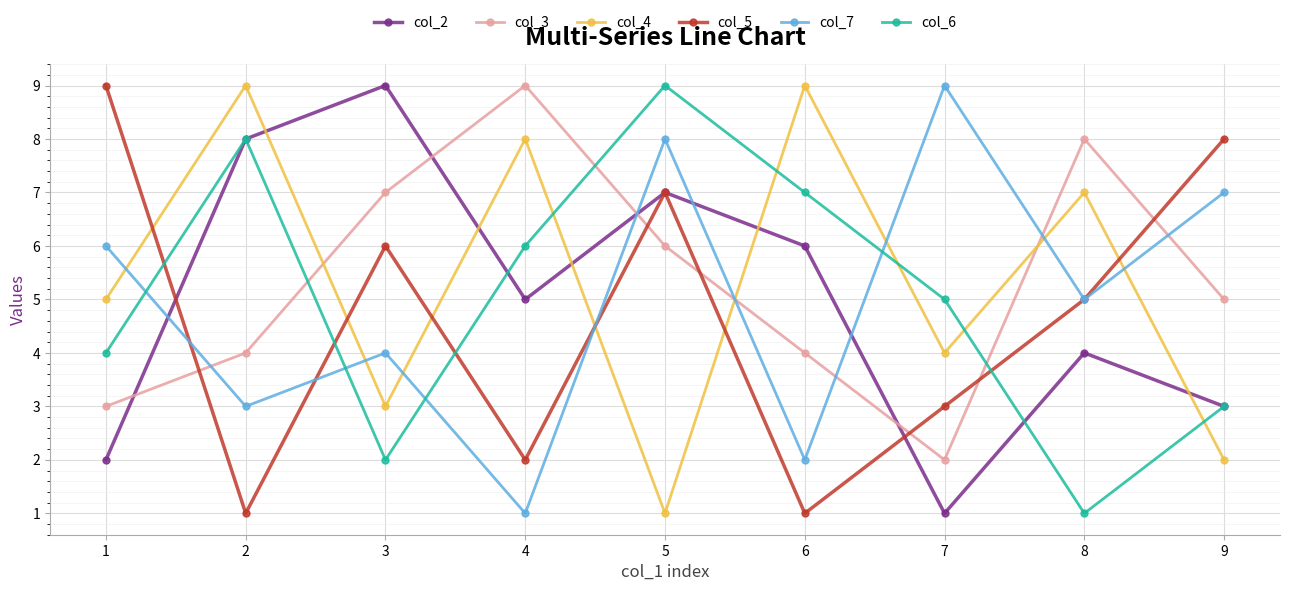

What is the average value of the col_6 series?

5